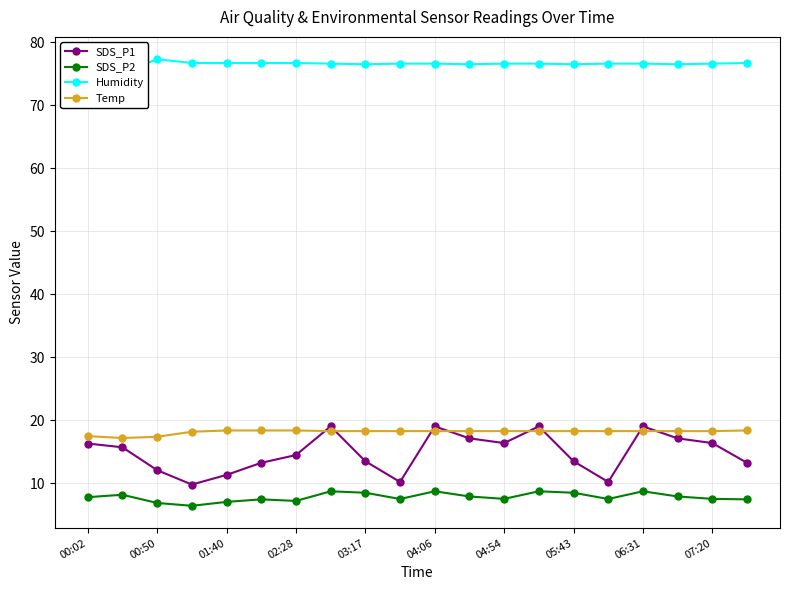

What is the highest value of the Temp series?

18.4